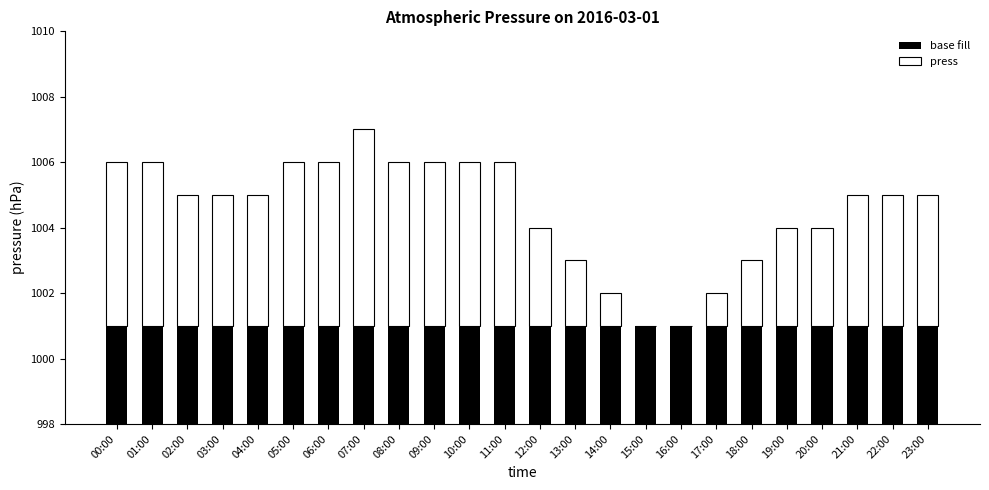

True or false: press has a value of -3 at 16:00.

False